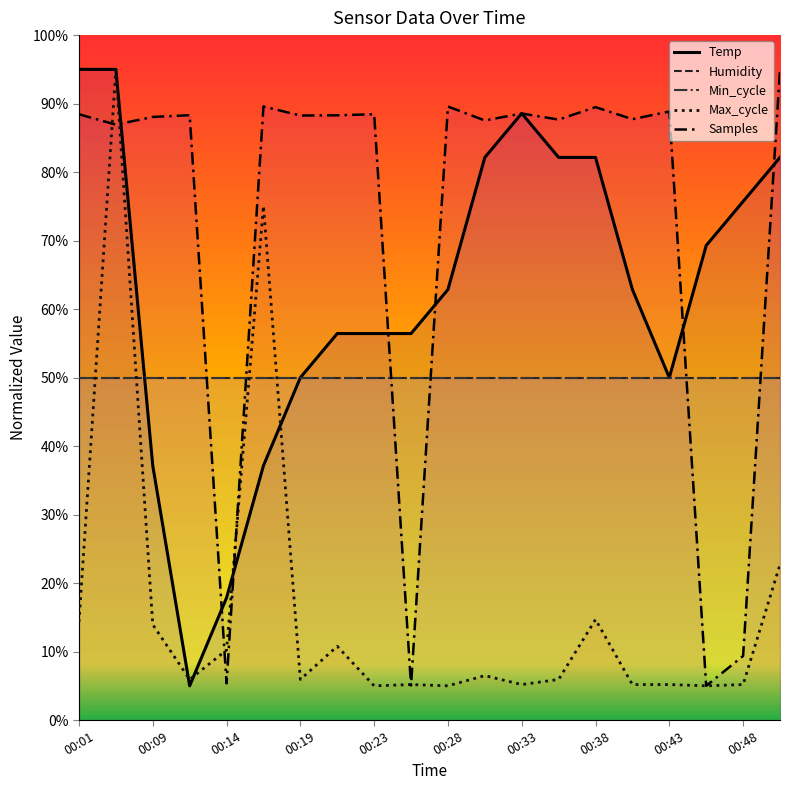

Is it true that Max_cycle equals 7.2 at 00:45?

False